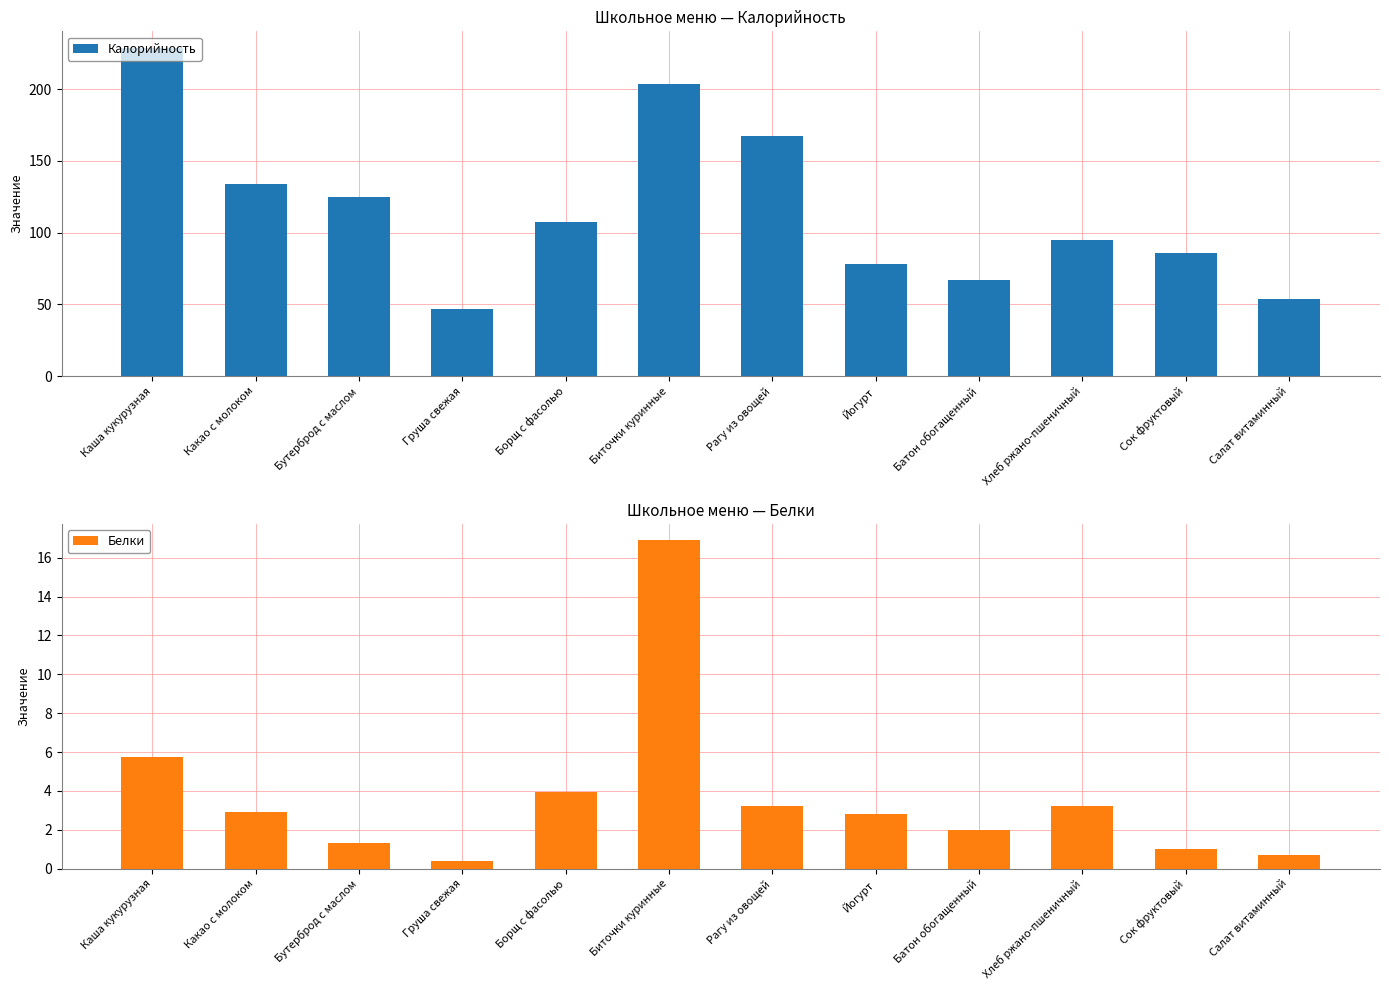

What is the difference between the maximum and minimum values in the Белки series?

16.5